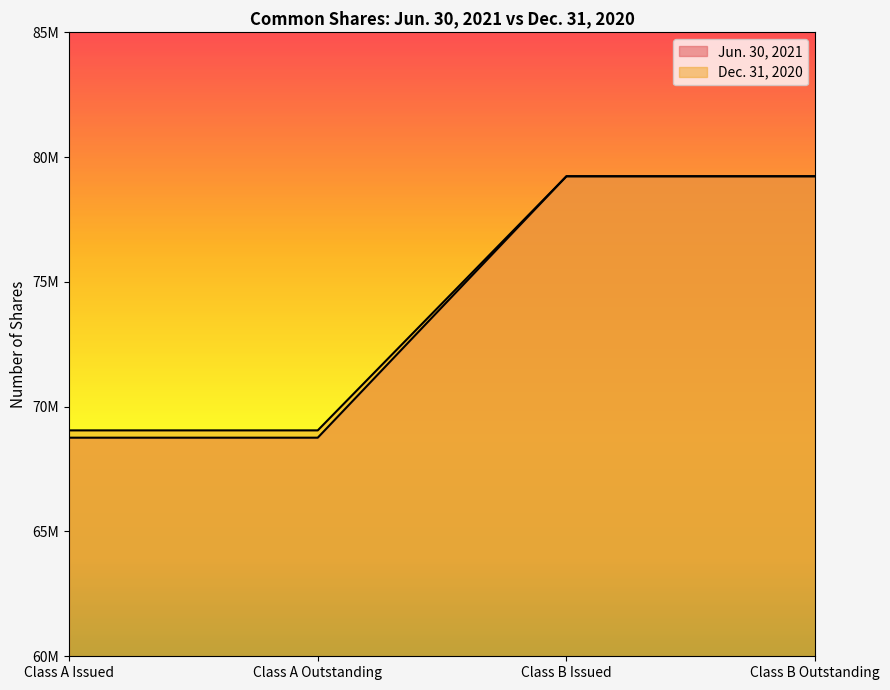

Which category has the highest value across all series?

Class B Issued